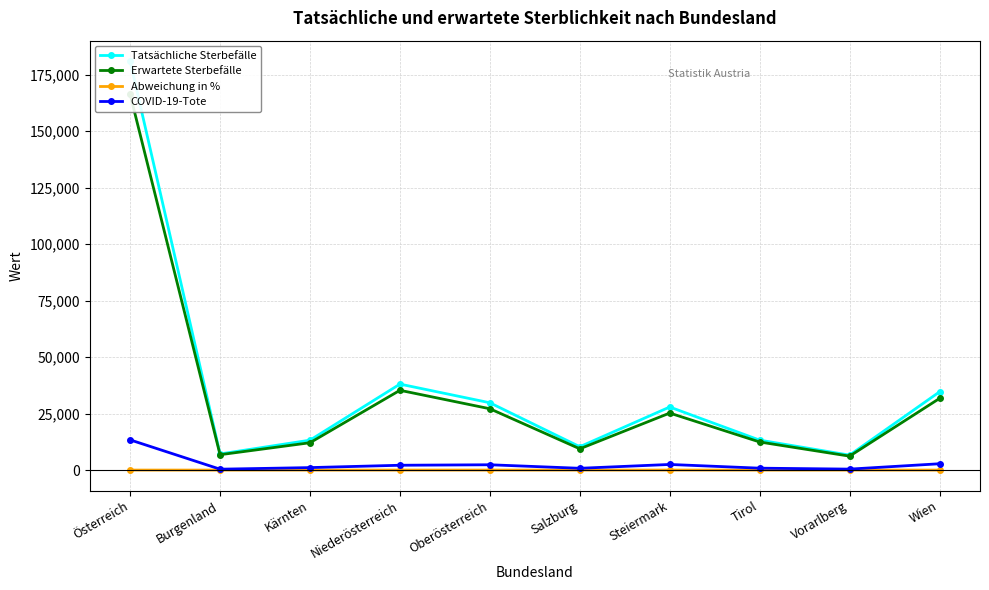

Where is Erwartete Sterbefälle nearest to the value 86274?

Niederösterreich